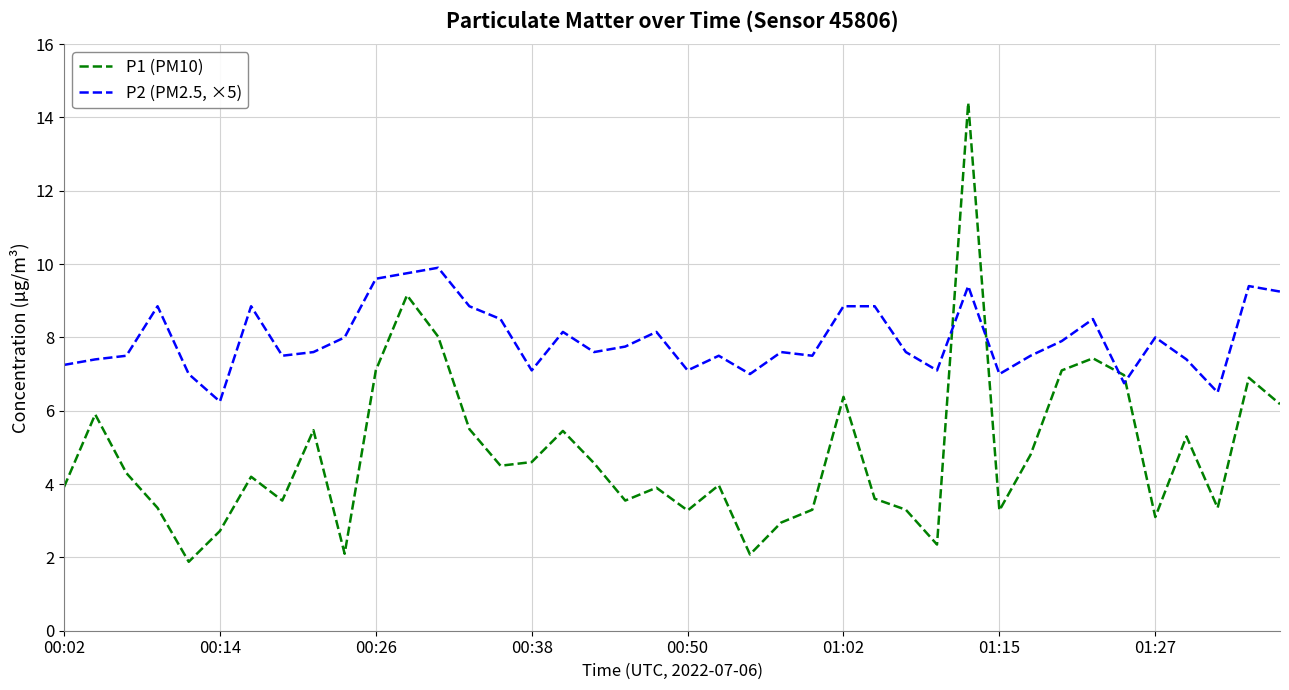

Which series has the widest spread of values?

P1 (PM10)